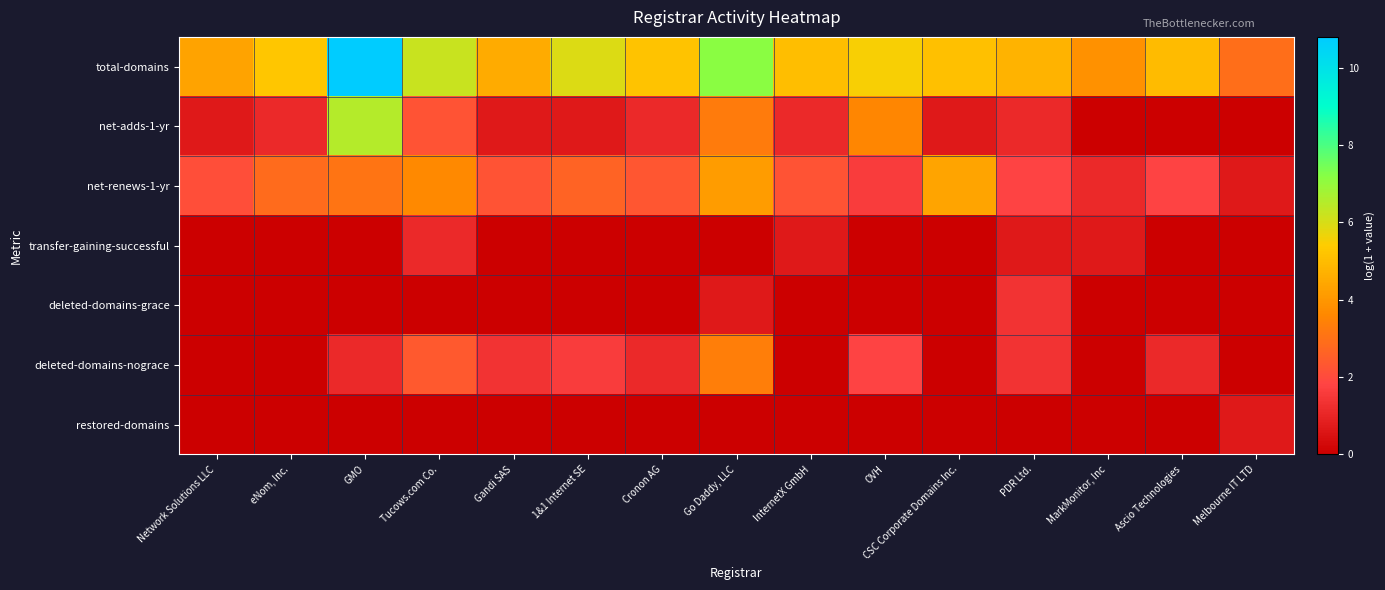

At which category does the chart reach its peak across all series?

GMO